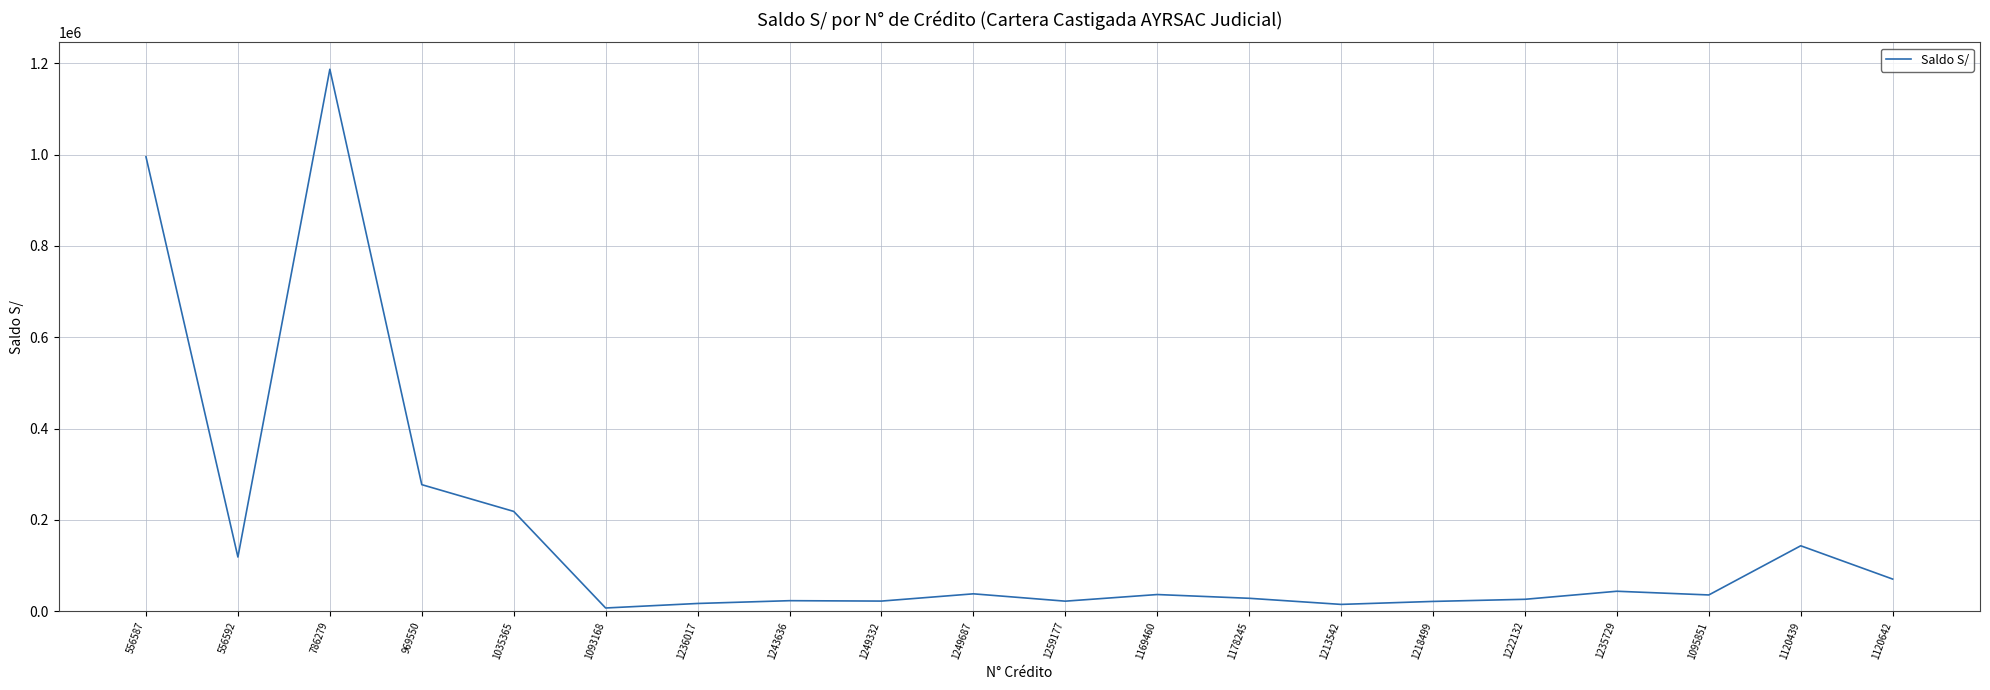

Where is the data nearest to the value 597103?

969550